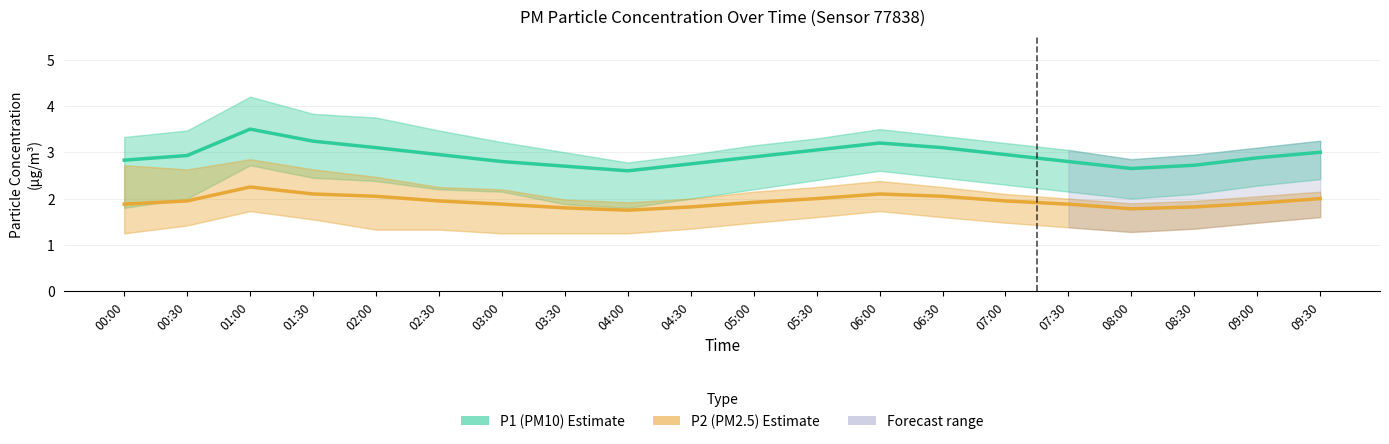

True or false: P2 (PM2.5) Estimate and P1 (PM10) Estimate intersect in this chart.

False